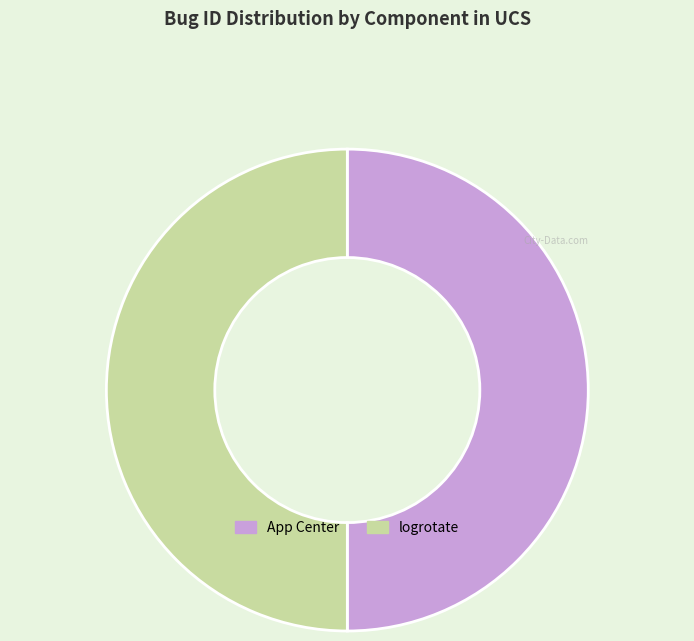

What is the ratio of the value at App Center to the value at logrotate?

1.0